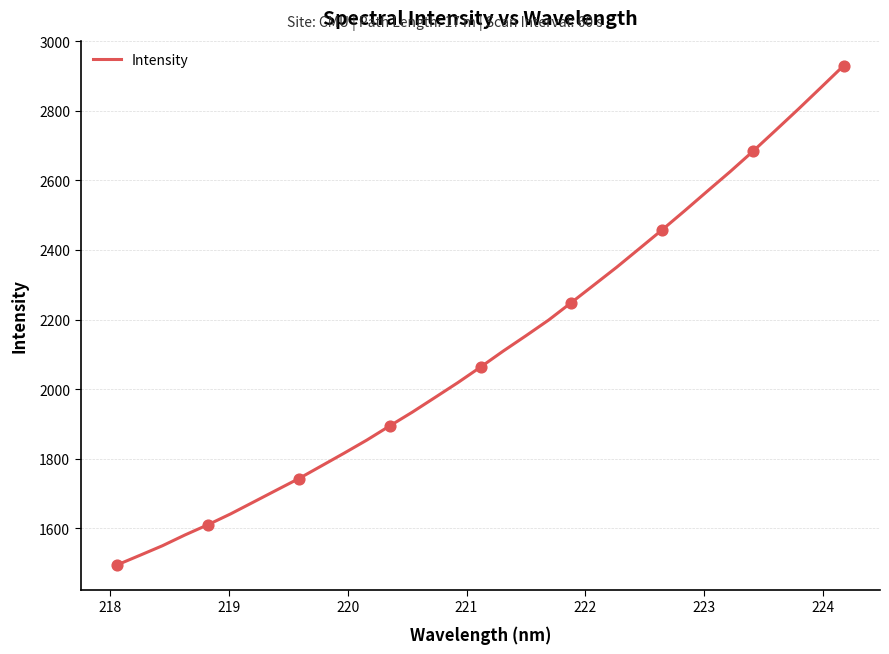

What is the smallest value displayed?

1495.0